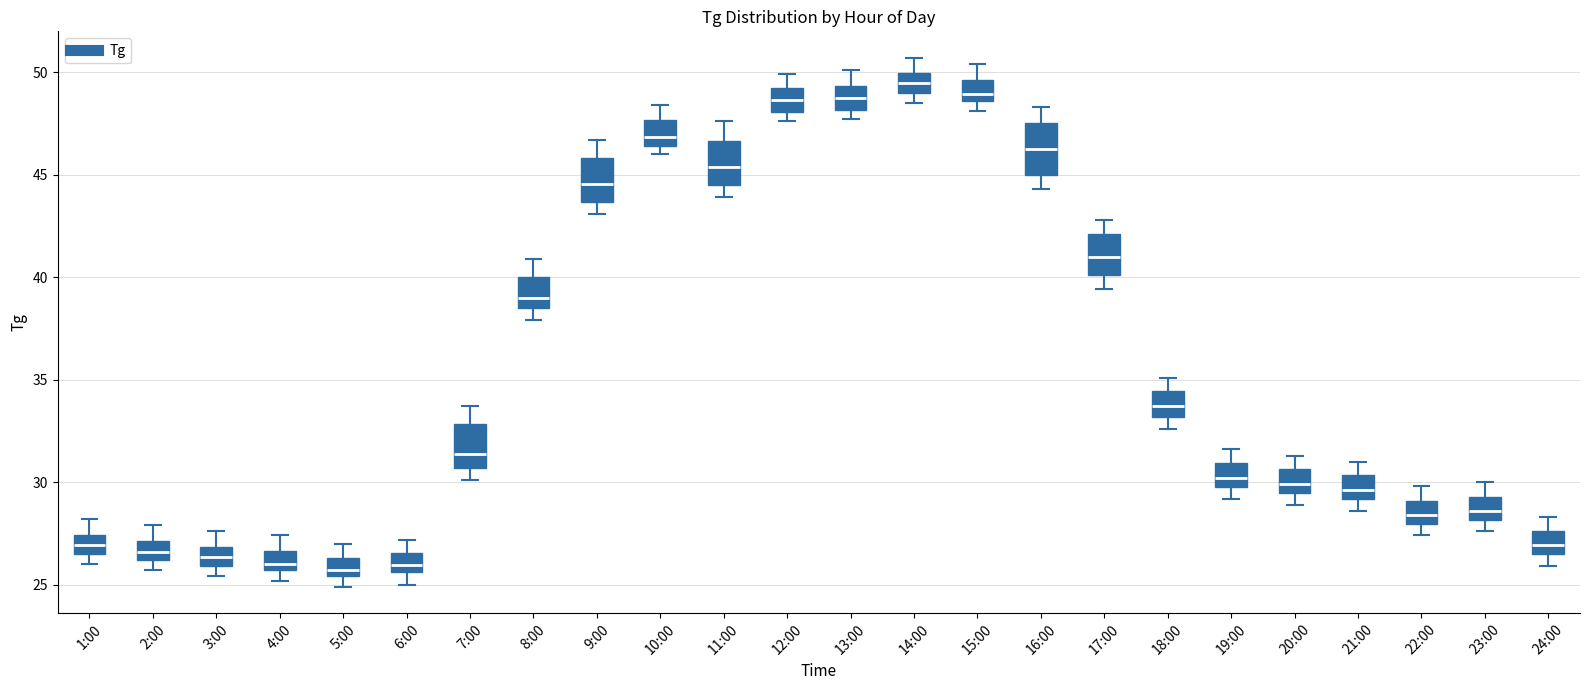

Where does the median line of the box for 22:00 sit on the y-axis? The values are not printed on the chart, so give them approximately, as read against the axis.

28.5